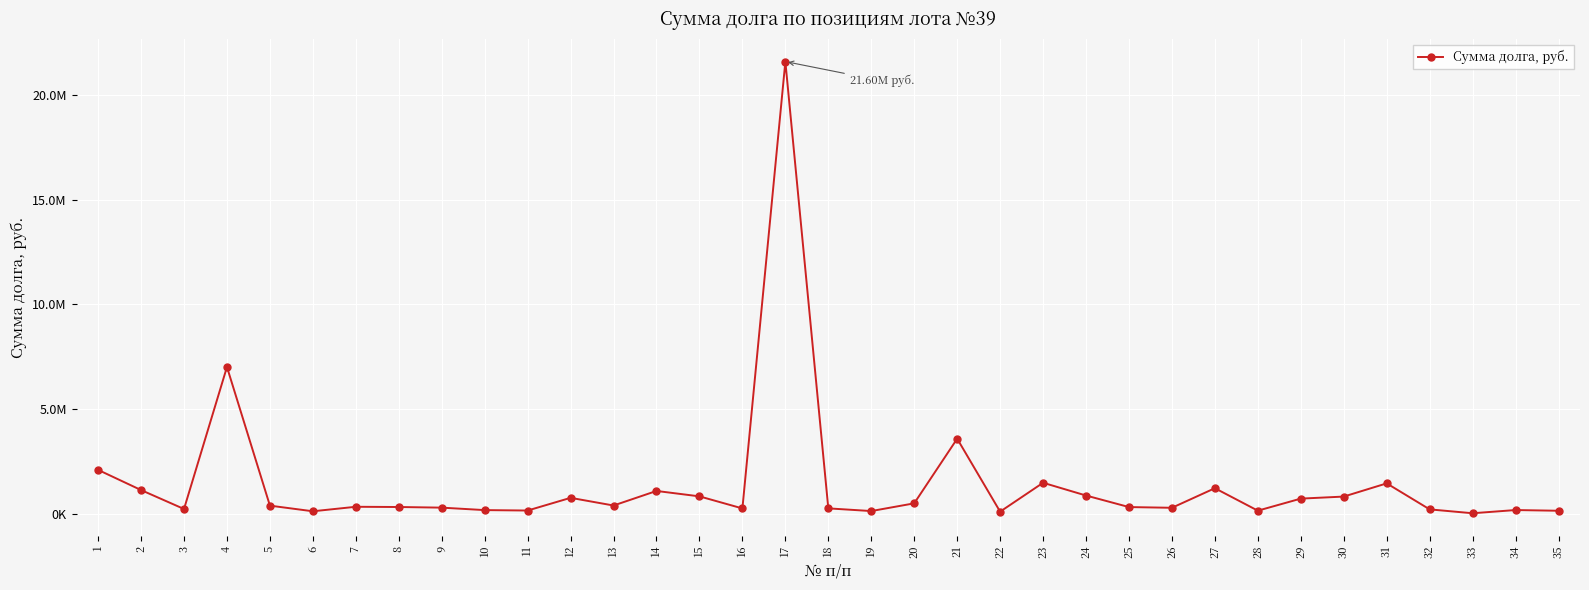

Reading left to right, extract all data points from this chart.

1=2101511.4	2=1138273.3	3=233789.4	4=7014265.0	5=394403.3	6=125091.5	7=339686.0	8=328897.7	9=298689.4	10=181238.8	11=160541.5	12=766924.7	13=400165.4	14=1095497.2	15=837323.0	16=260534.6	17=21597996.0	18=263690.9	19=135547.6	20=504287.6	21=3590141.8	22=106832.9	23=1486445.0	24=877361.5	25=325743.0	26=291940.6	27=1226794.9	28=154097.8	29=729633.2	30=827054.6	31=1457920.9	32=215689.7	33=30910.0	34=184059.7	35=149980.7